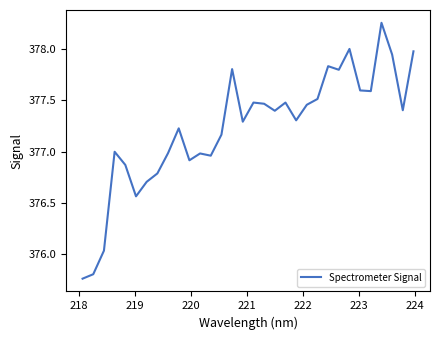

What is the sum of all values?

12071.4